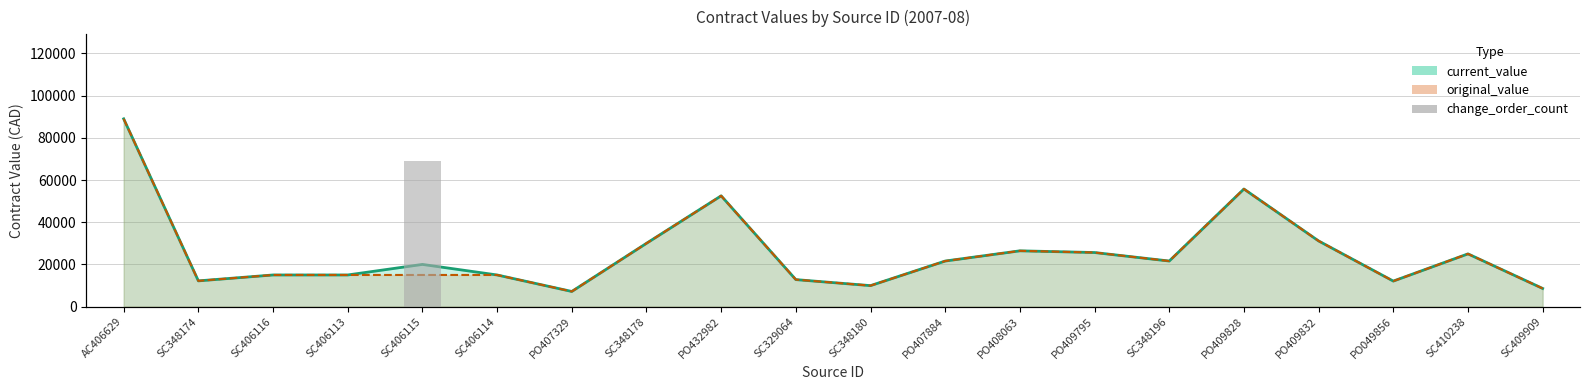

Is it true that the value at PO049856 is -35751?

False